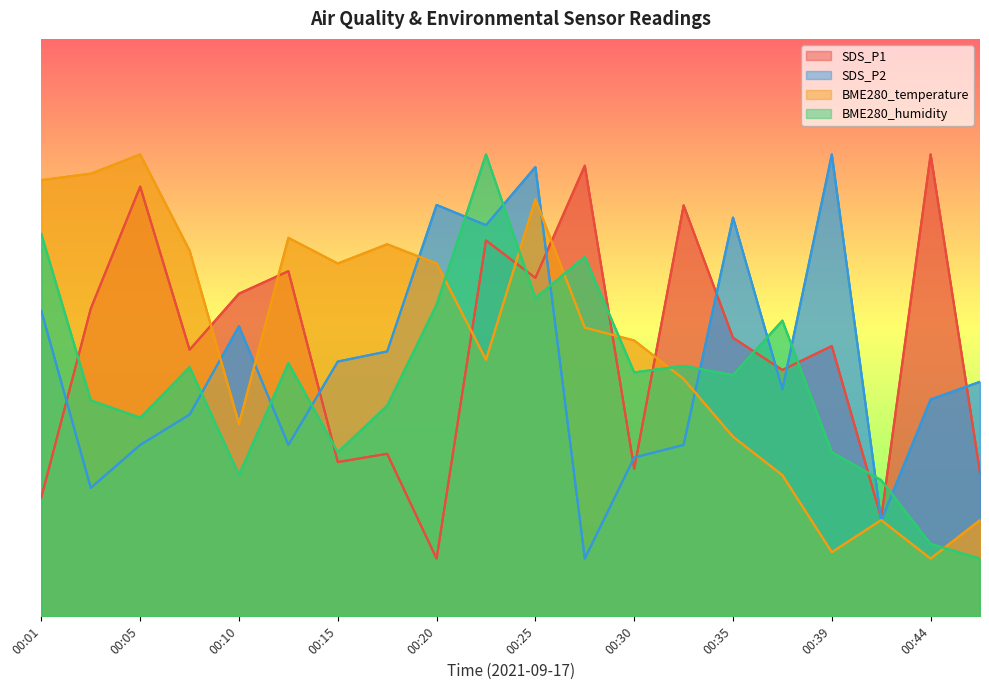

Reading right to left, what are all the values shown in this chart?

SDS_P1: 00:47=12.5	00:44=40.0	00:42=8.5	00:39=23.4	00:37=21.3	00:35=24.1	00:32=35.6	00:30=12.8	00:27=39.0	00:25=29.3	00:22=32.5	00:20=5.0	00:18=14.1	00:15=13.4	00:13=29.9	00:10=27.9	00:08=23.1	00:05=37.2	00:03=26.6	00:01=10.3
SDS_P2: 00:47=20.3	00:44=18.8	00:42=8.3	00:39=40.0	00:37=19.7	00:35=34.5	00:32=14.8	00:30=13.7	00:27=5.0	00:25=38.9	00:22=33.9	00:20=35.6	00:18=22.9	00:15=22.1	00:13=14.8	00:10=25.1	00:08=17.5	00:05=14.8	00:03=11.1	00:01=26.4
BME280_temperature: 00:47=8.3	00:44=5.0	00:42=8.3	00:39=5.6	00:37=12.2	00:35=15.6	00:32=20.6	00:30=23.9	00:27=25.0	00:25=36.1	00:22=22.2	00:20=30.6	00:18=32.2	00:15=30.6	00:13=32.8	00:10=16.7	00:08=31.7	00:05=40.0	00:03=38.3	00:01=37.8
BME280_humidity: 00:47=5.0	00:44=6.3	00:42=11.8	00:39=14.2	00:37=25.6	00:35=20.9	00:32=21.7	00:30=21.1	00:27=31.1	00:25=27.6	00:22=40.0	00:20=27.0	00:18=18.2	00:15=14.2	00:13=21.9	00:10=12.3	00:08=21.6	00:05=17.2	00:03=18.7	00:01=33.1